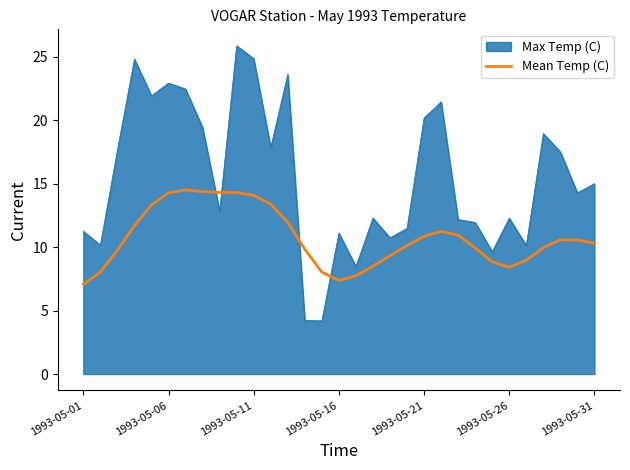

What is the lowest value of the Mean Temp (C) series?

7.1